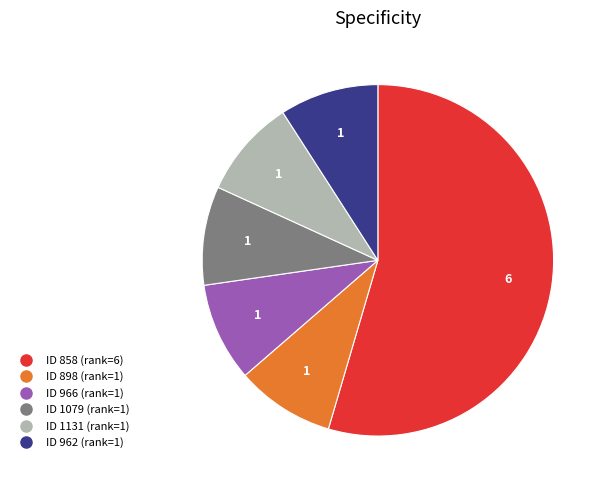

Does any single category account for the majority?

Yes